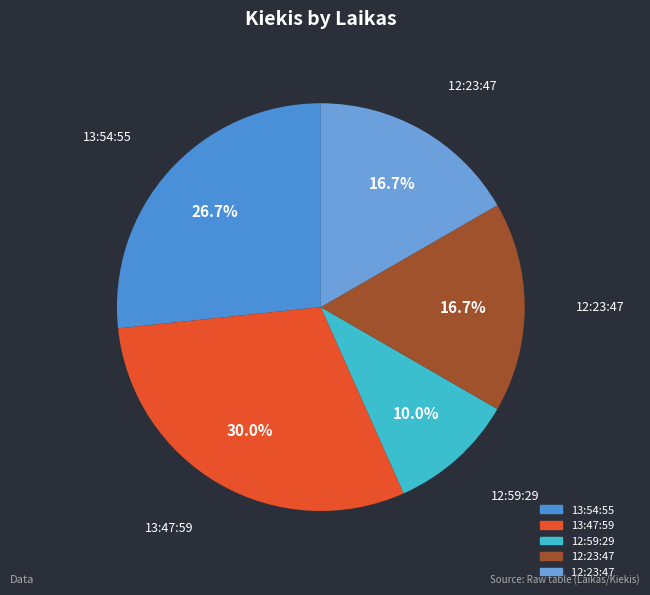

To the nearest percent, what is the difference between the largest and smallest slice percentages?

20%